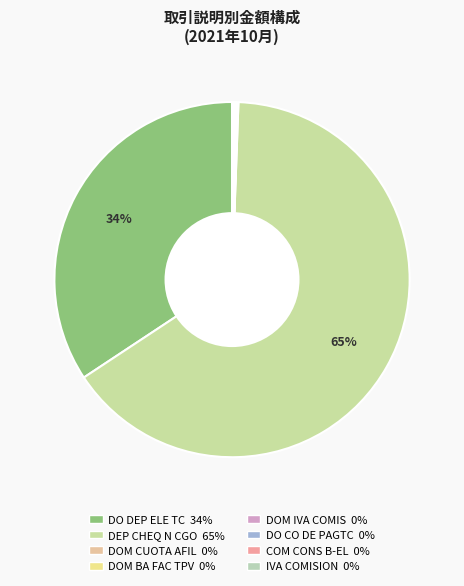

To the nearest percent, what is the difference between the DEP CHEQ N CGO and COM CONS B-EL slice percentages?

65%